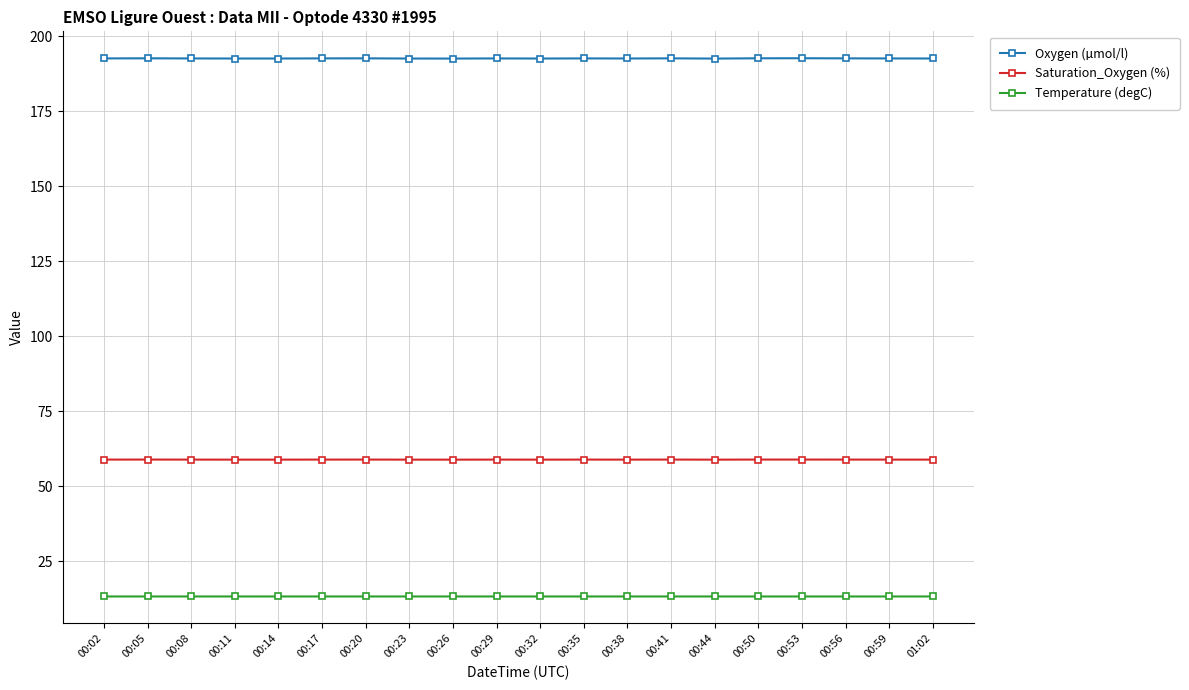

Does the chart have visible grid lines?

Yes